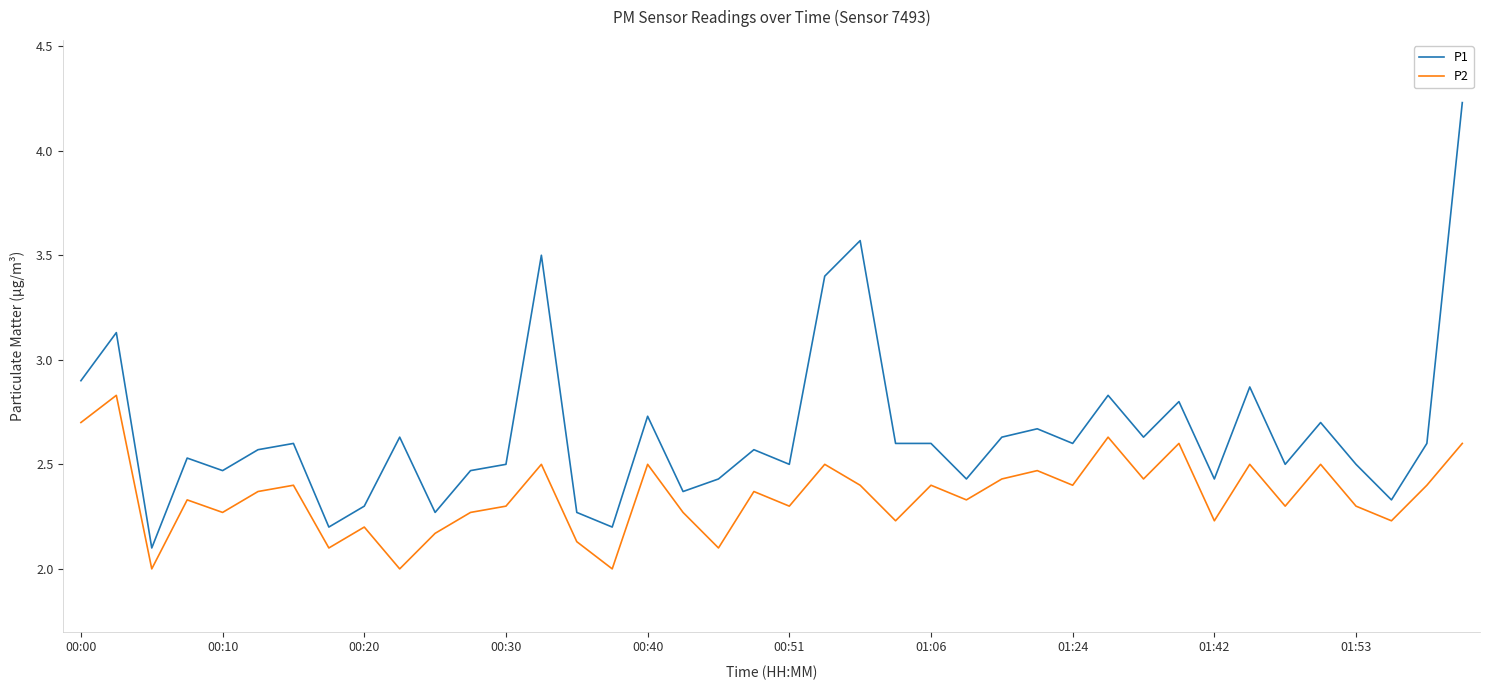

What is the difference between the second highest and second lowest values in the P1 series?

1.4